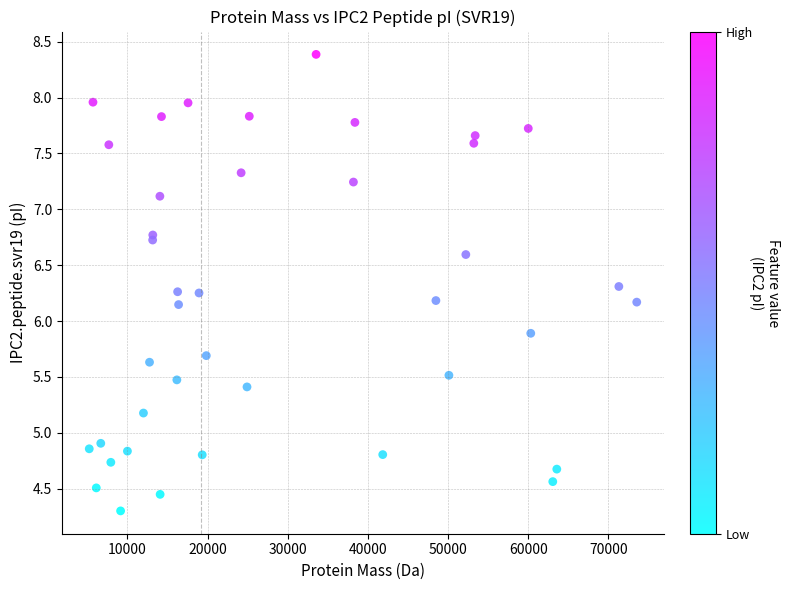

What is the range of Y values (max minus min)?

4.1